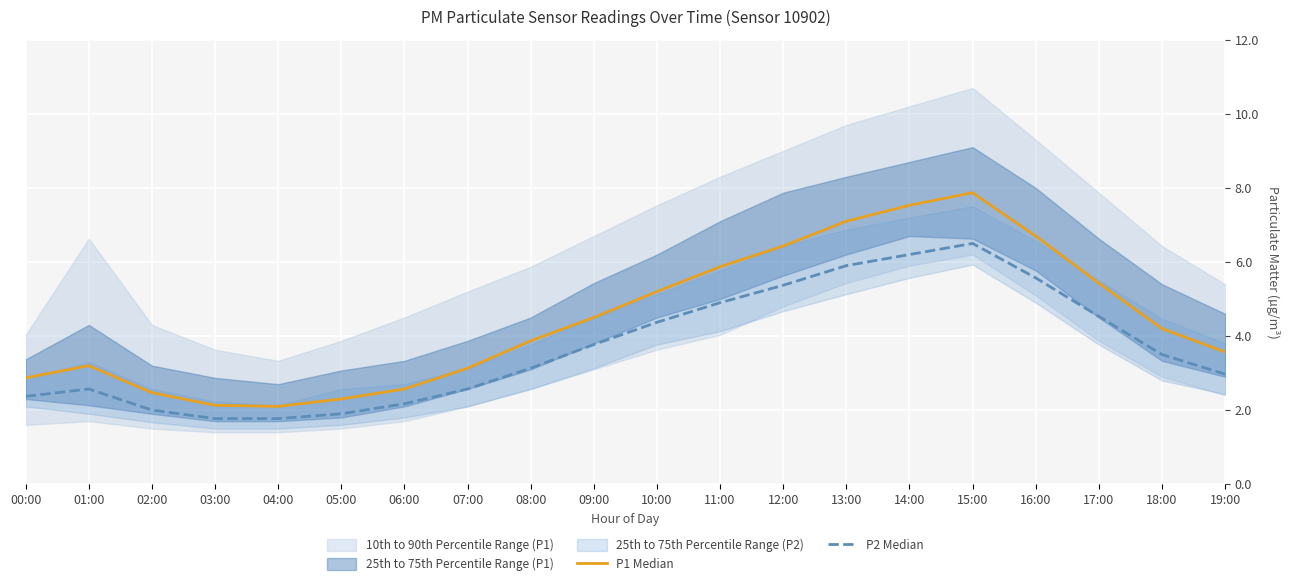

What is the label of the 14th point from the left?

13:00